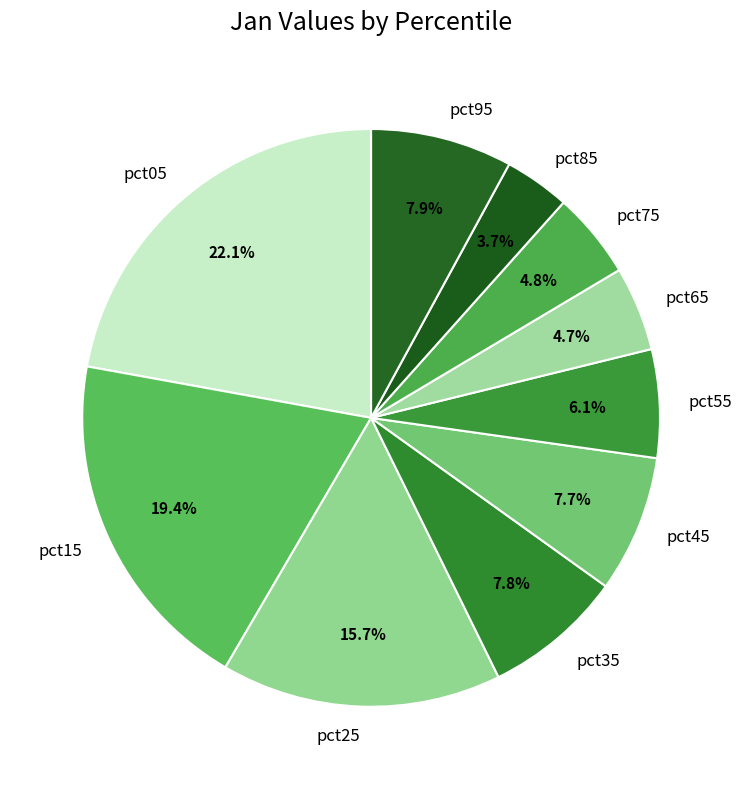

Count the number of slices in the pie.

10